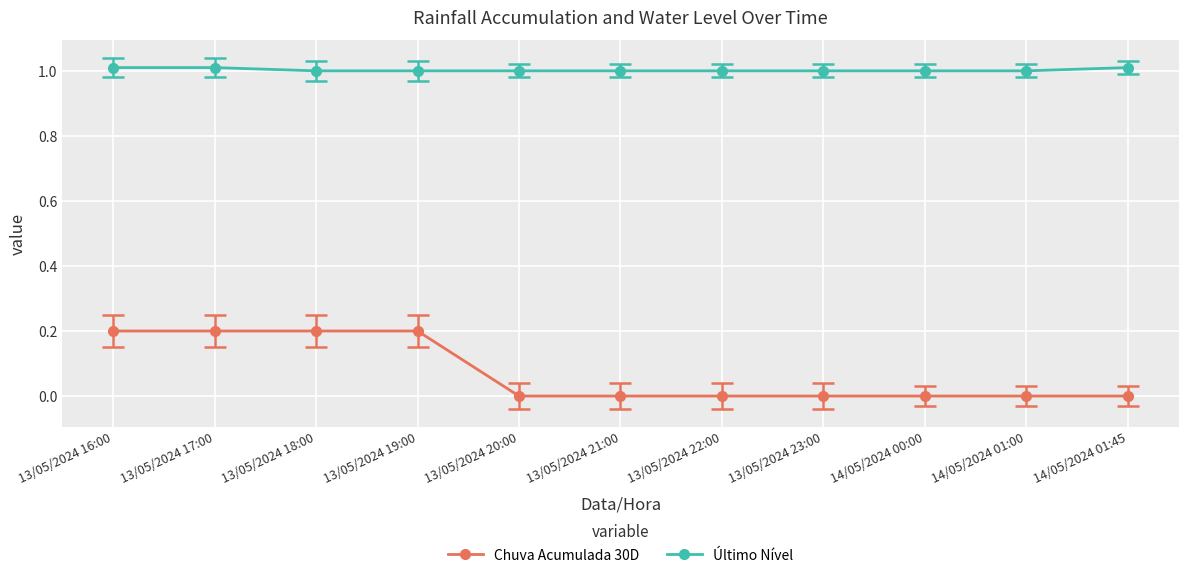

What position from the right is 13/05/2024 18:00?

9